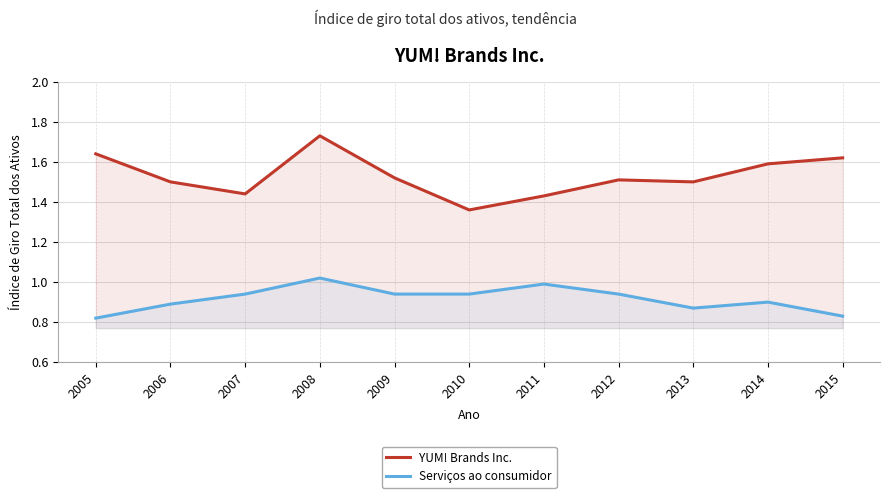

Where is the first local maximum for Serviços ao consumidor?

2008